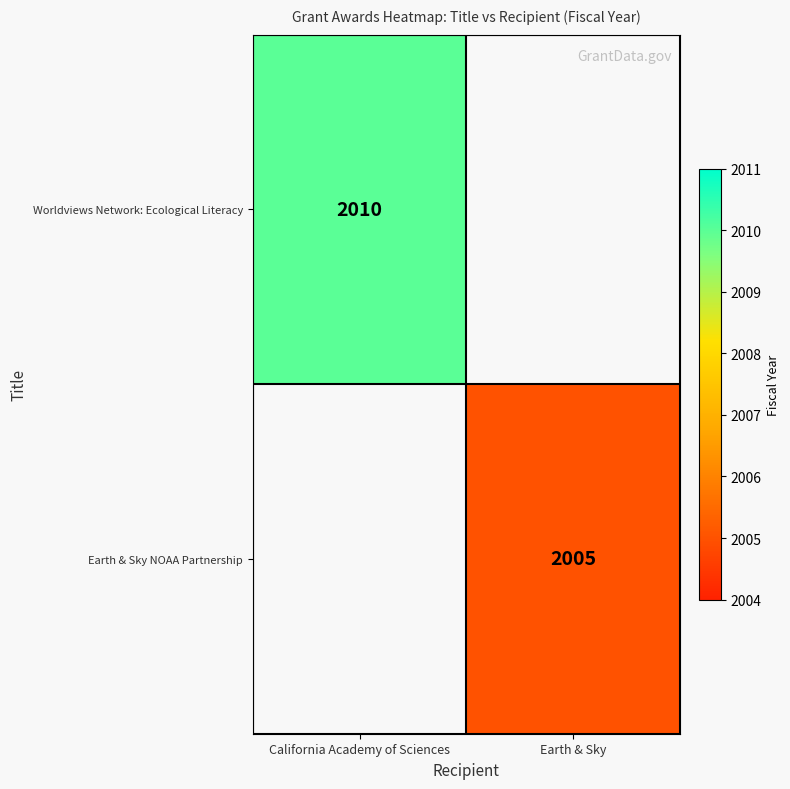

True or false: Worldviews Network: Ecological Literacy has a value of 2010 at California Academy of Sciences.

True